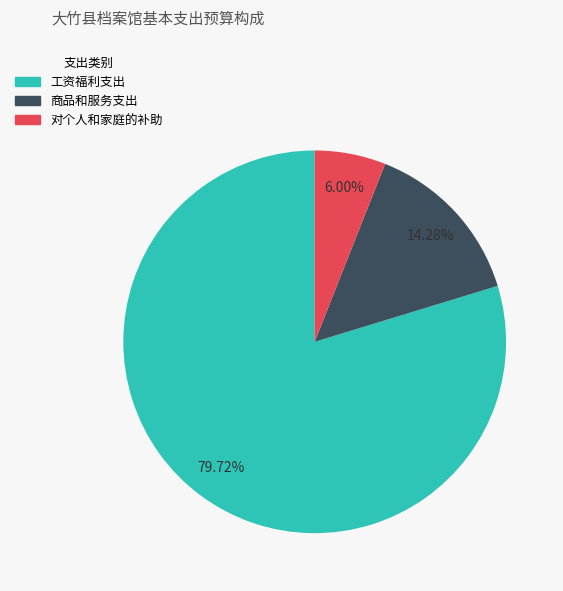

To the nearest percent, what percentage of the pie is 商品和服务支出?

14%